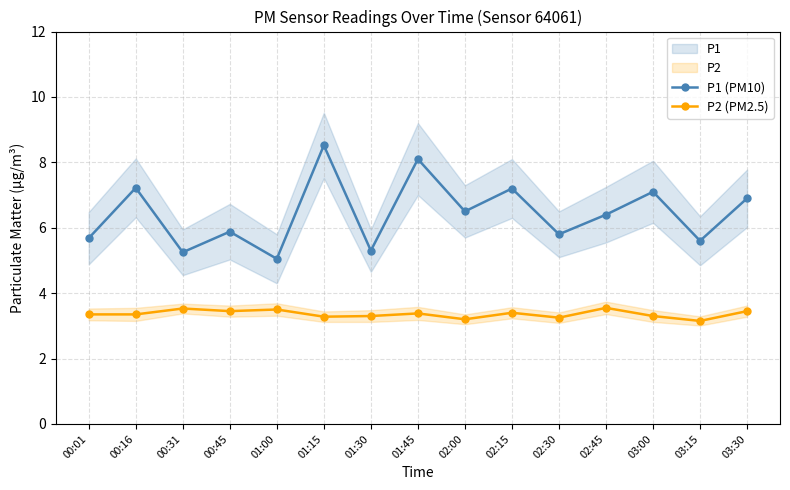

What is the label of the 5th point from the right?

02:30